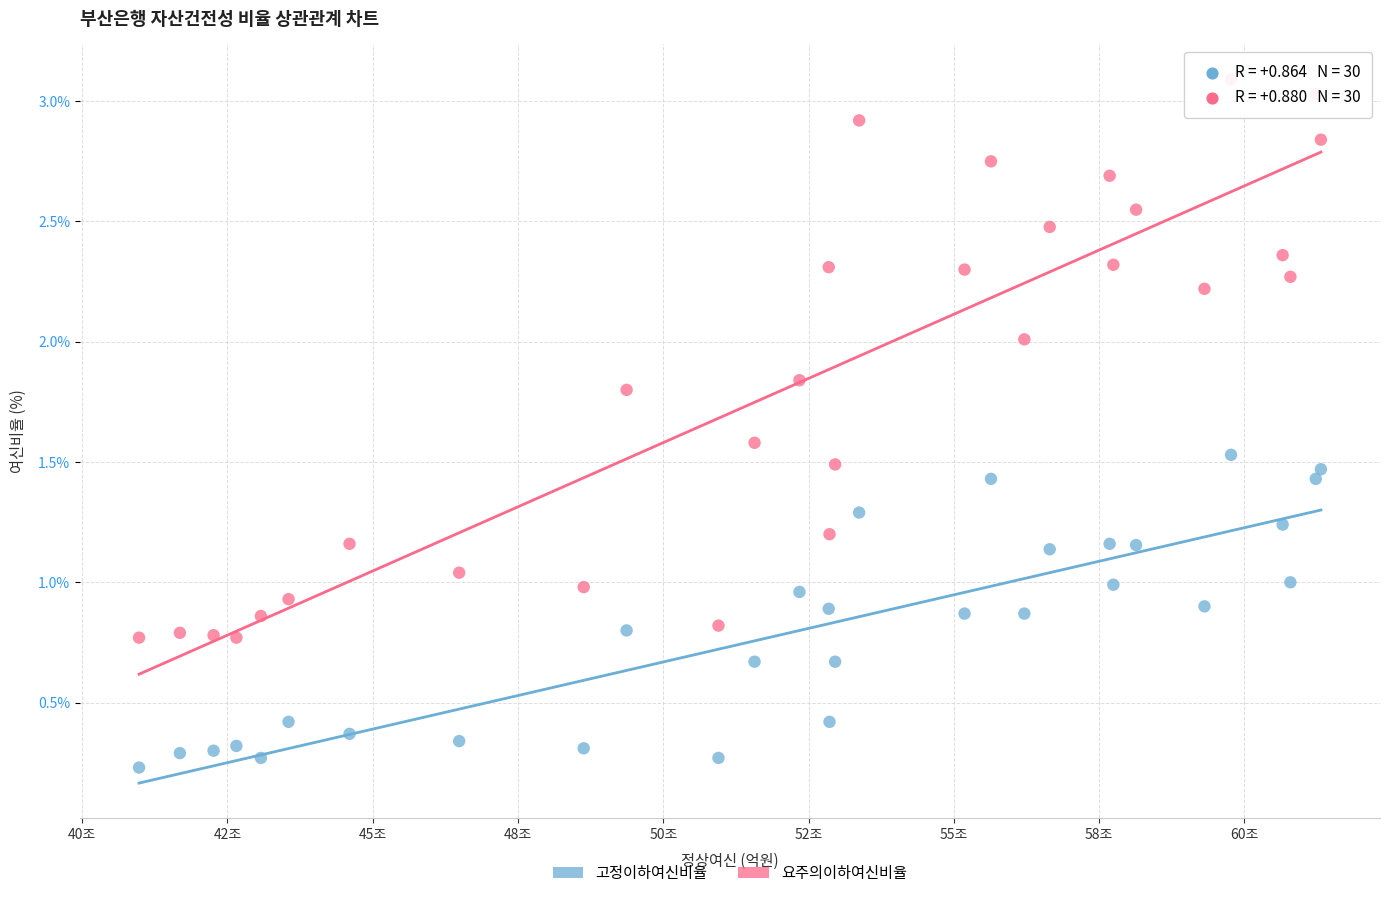

Which series has the largest Y range (max minus min)?

요주의이하여신비율